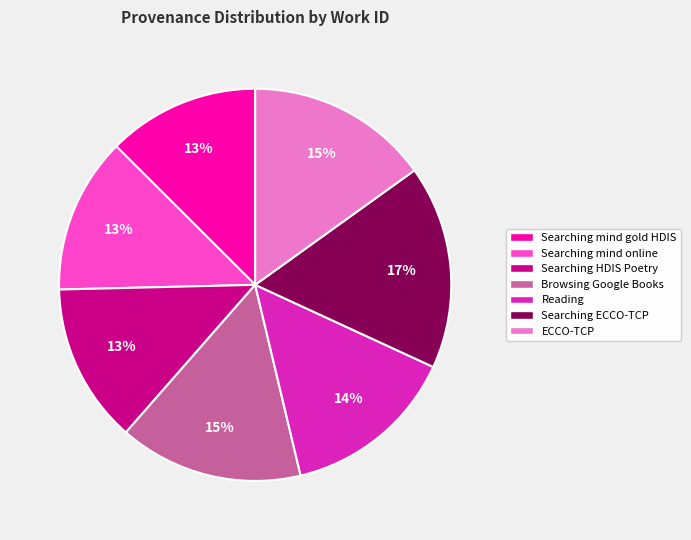

How many slices are in this pie chart?

7